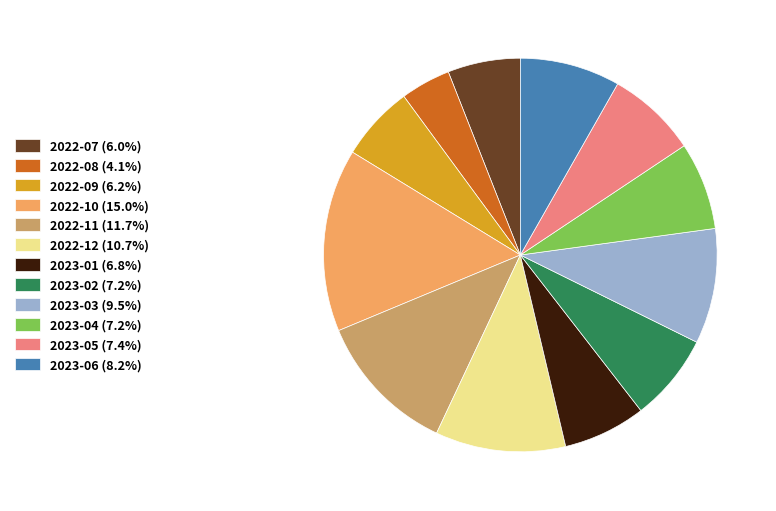

Is it true that 2023-03 is 9% of the pie?

True